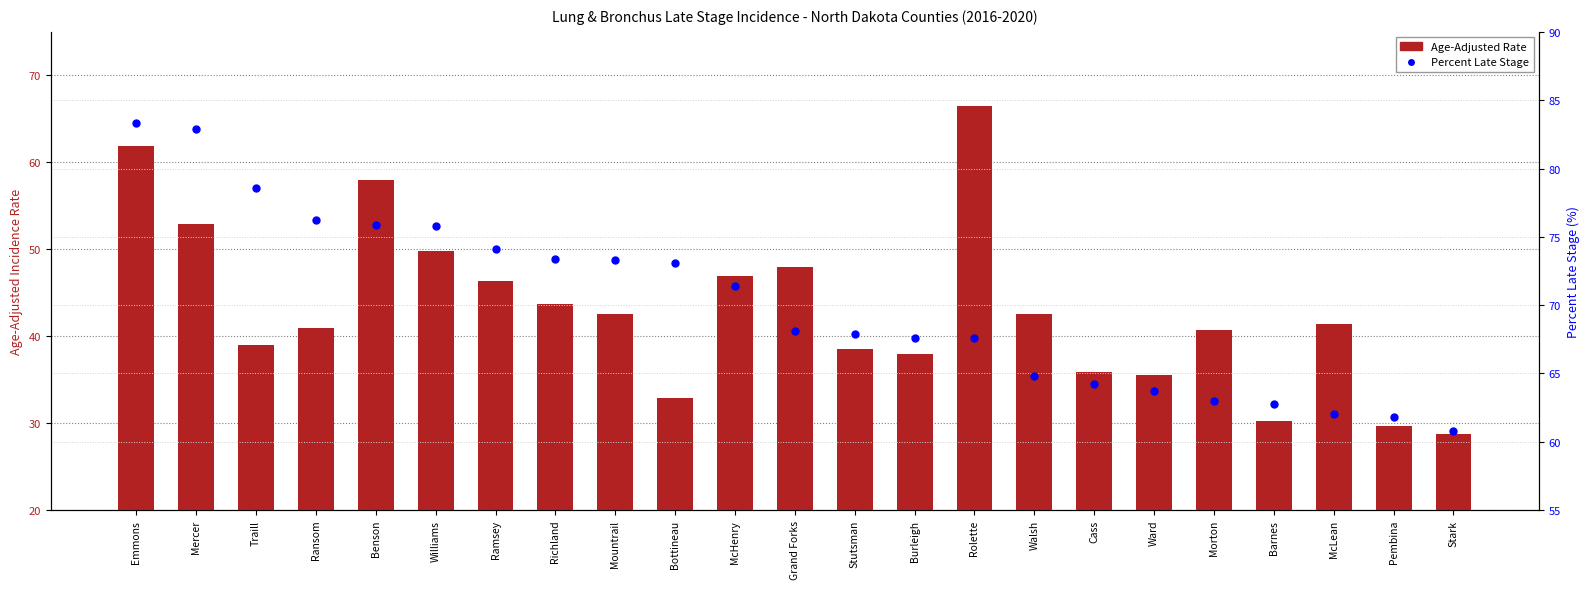

What are all the series names shown in the legend?

Age-Adjusted Rate, Percent Late Stage